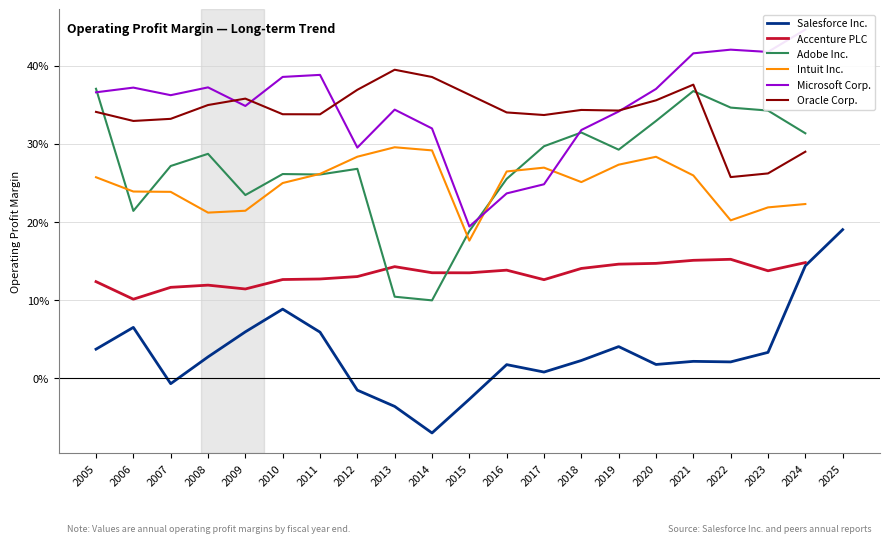

How many Accenture PLC values are between 0 and 1?

20